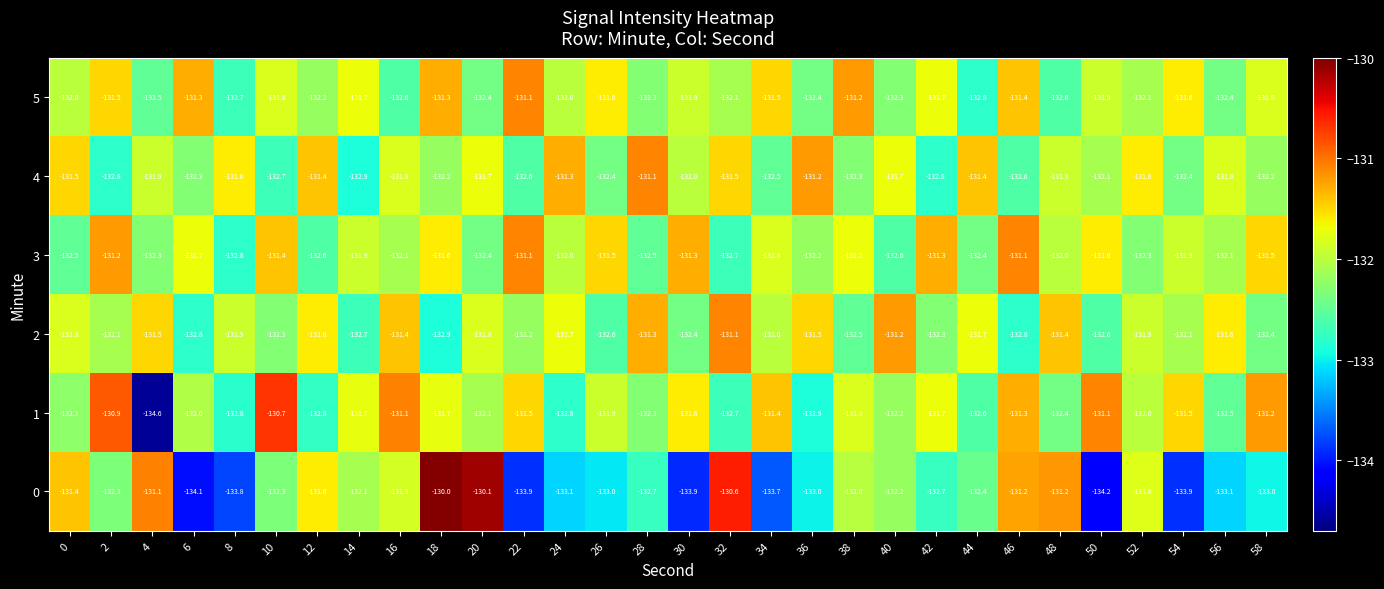

What is the greatest value displayed?

-130.0